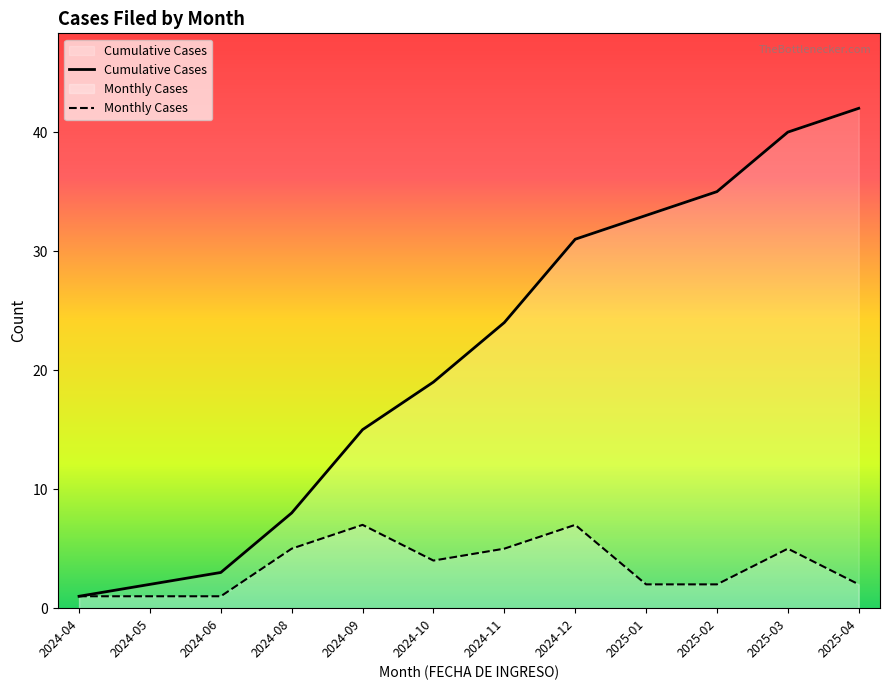

What is the value of the Monthly Cases point at the 5th from the left?

7